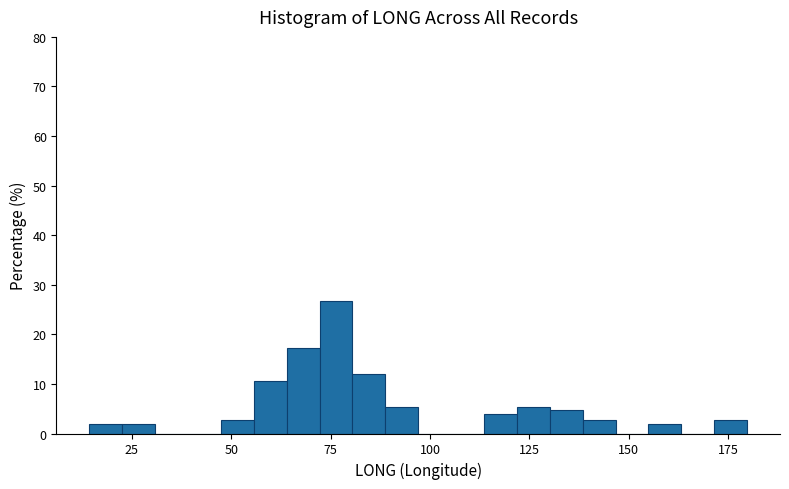

Read against the x-axis, roughly where is the centre of the tallest bar?

75